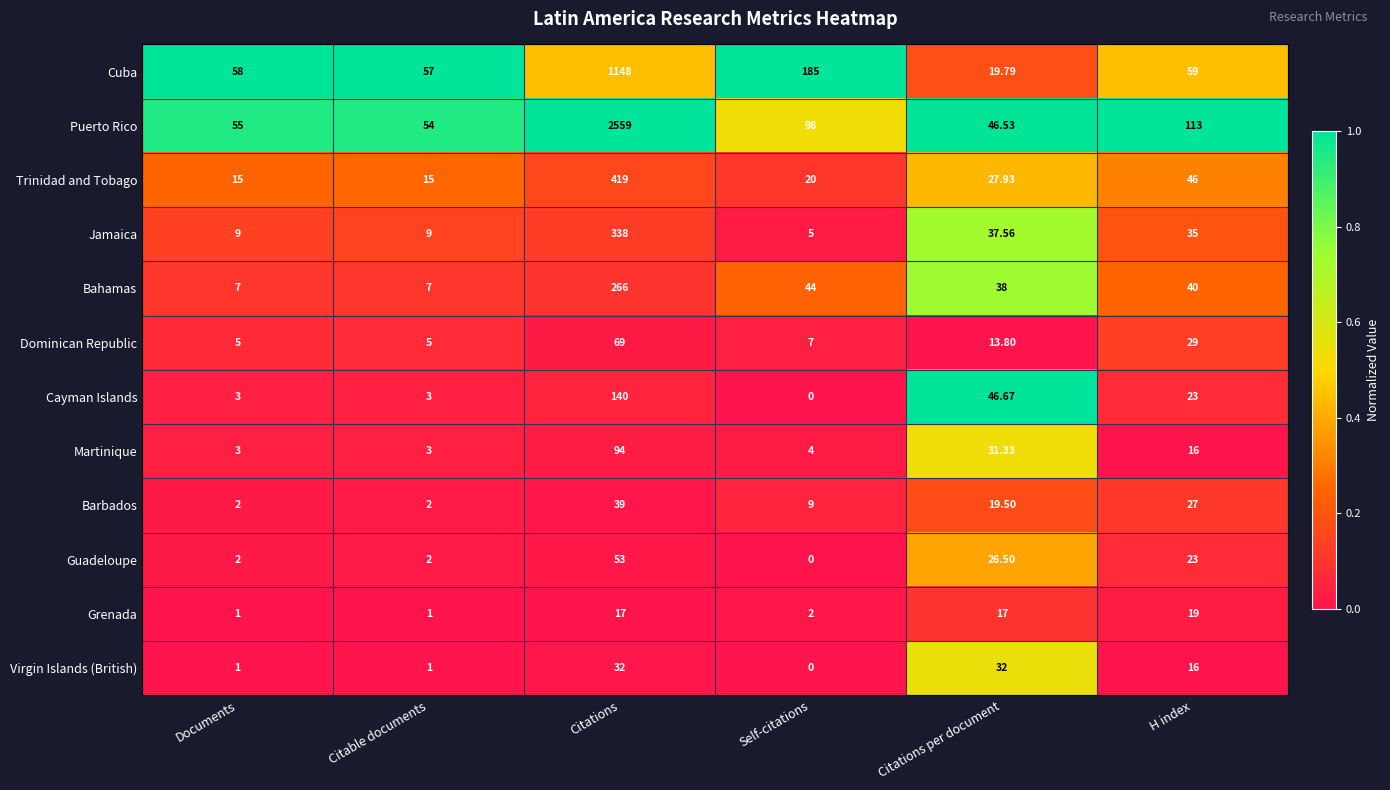

Which series has the largest total across all categories?

Puerto Rico